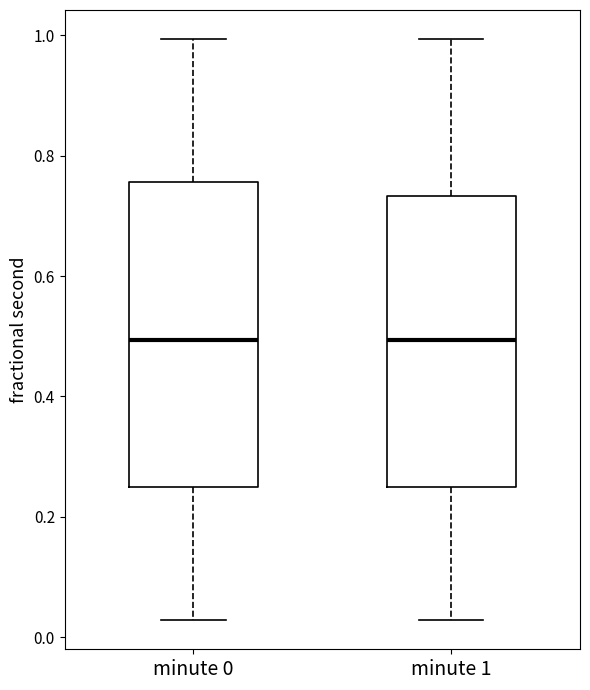

Reading left to right, read every box against the y-axis: the position of its median line, the range the box covers, and the ends of its whiskers. The values are not printed on the chart, so give them approximately, as read against the axis.

minute 0: median 0.50, box 0.24 to 0.76, whiskers 0.02 to 1.00
minute 1: median 0.50, box 0.24 to 0.74, whiskers 0.02 to 1.00